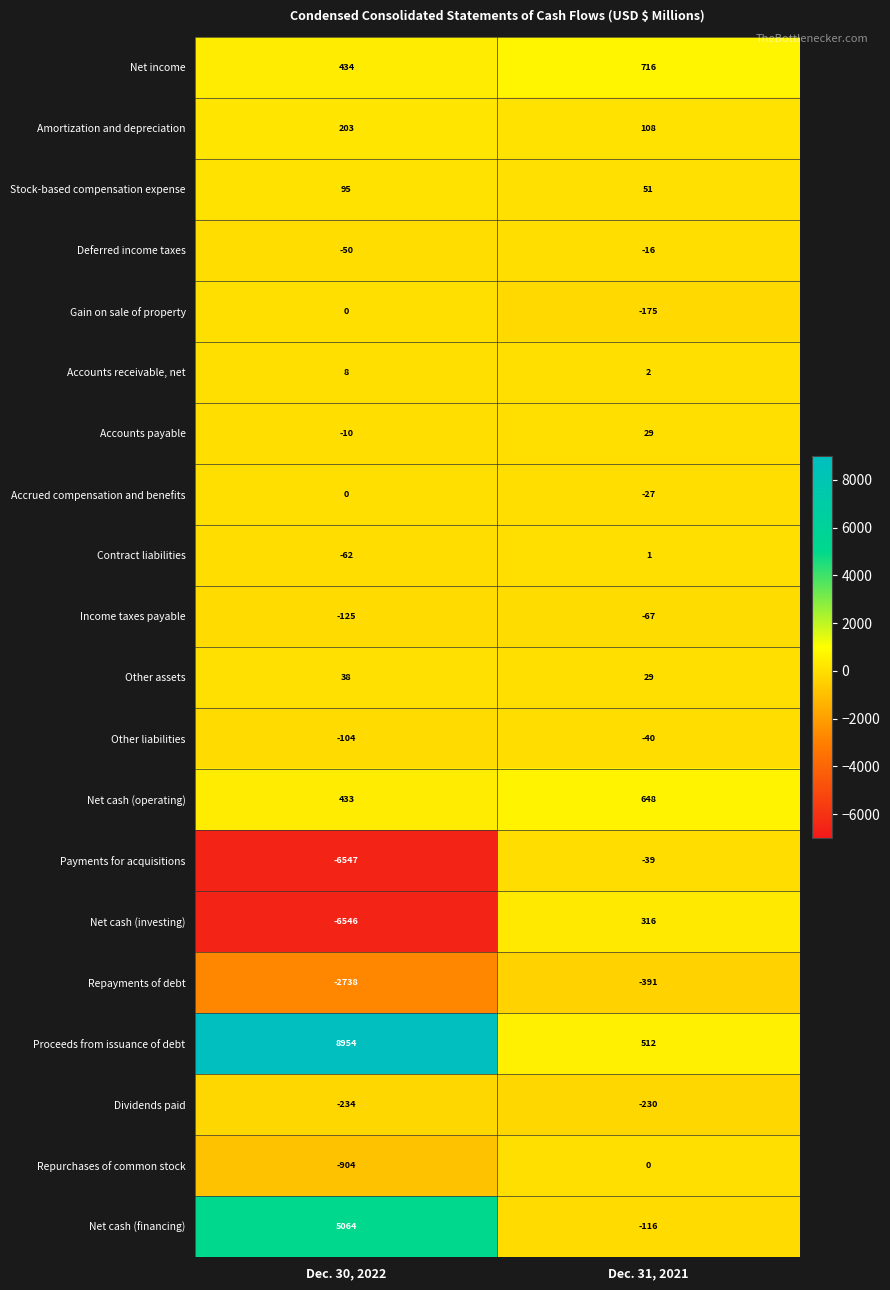

True or false: Income taxes payable has a value of -25 at Dec. 30, 2022.

False